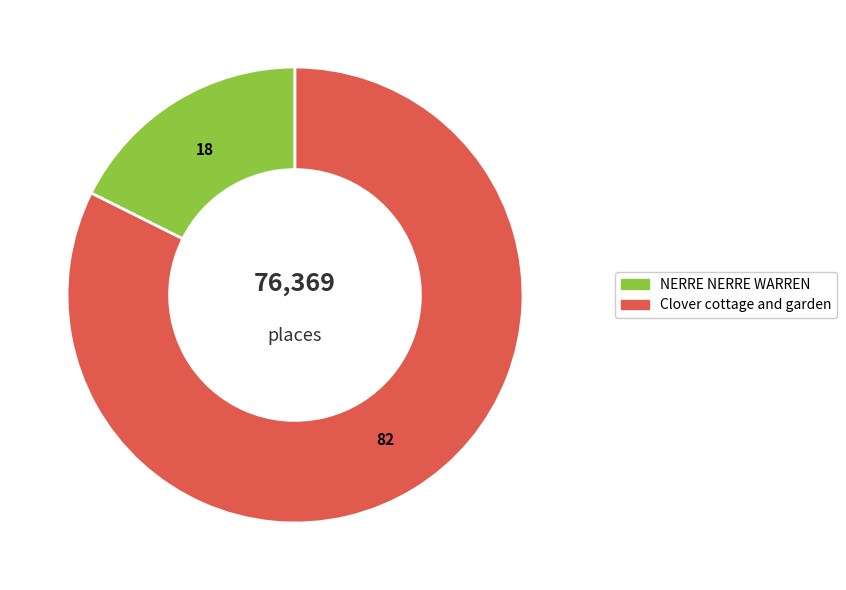

Which category has the biggest portion of the pie?

Clover cottage and garden